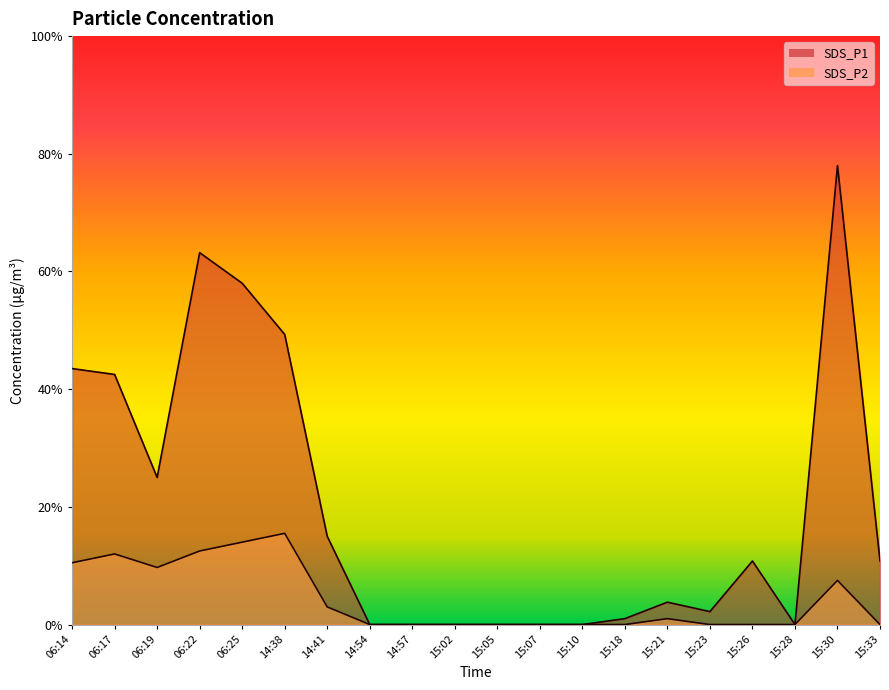

The SDS_P1 series shows 2.1 at 06:14. True or false?

False